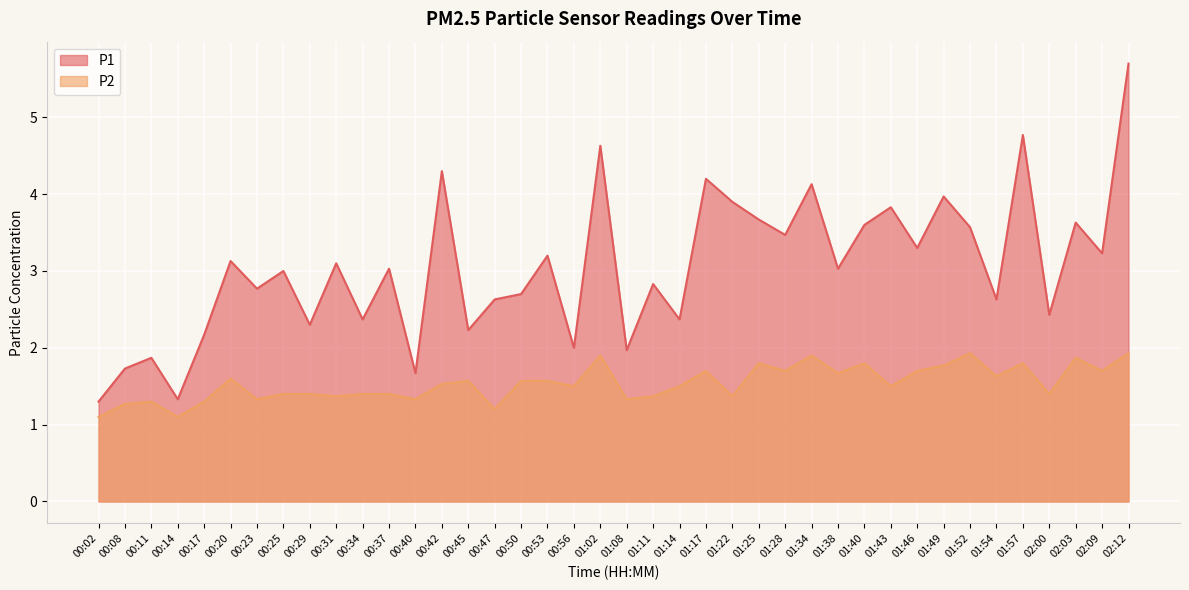

What is the value of the P2 point at the 18th from the left?

1.6